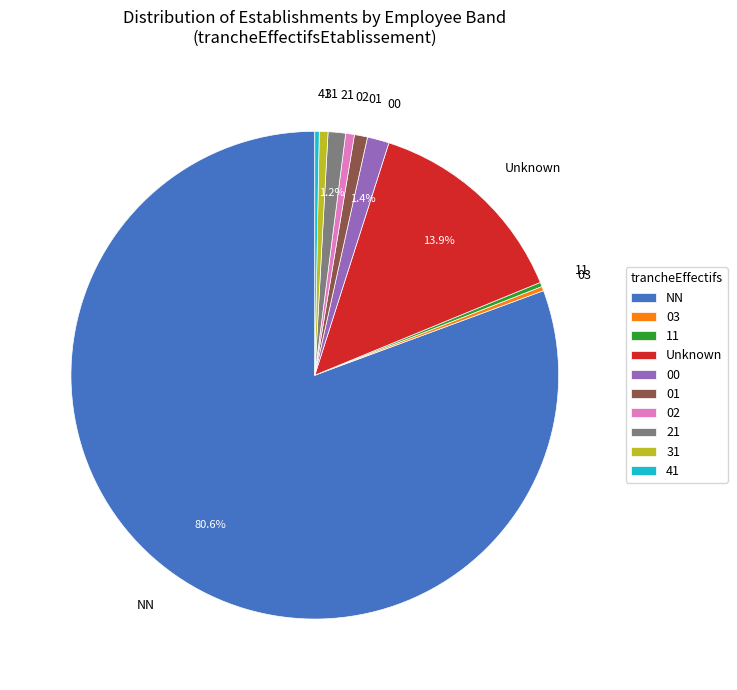

The 00 slice represents 11% of the pie. True or false?

False